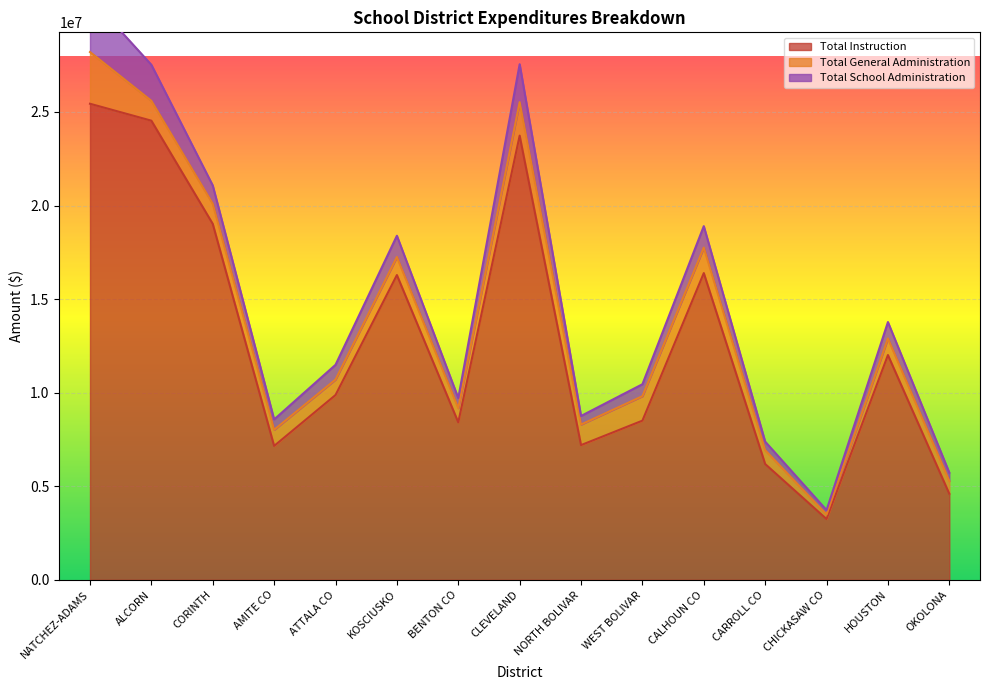

How many series are shown in this chart?

3